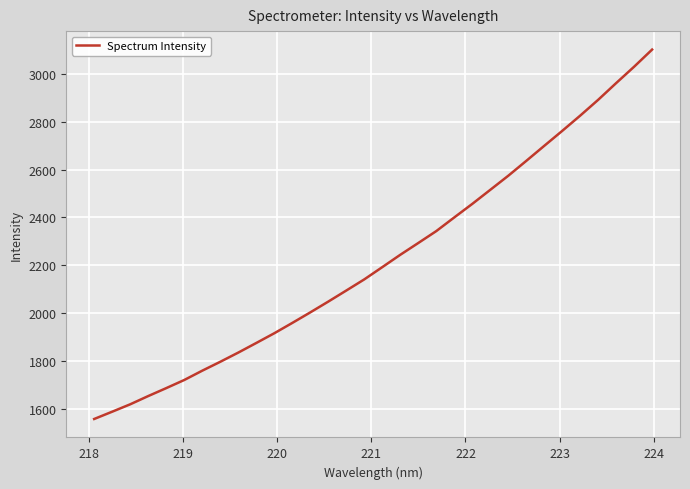

What is the greatest value displayed?

3101.2